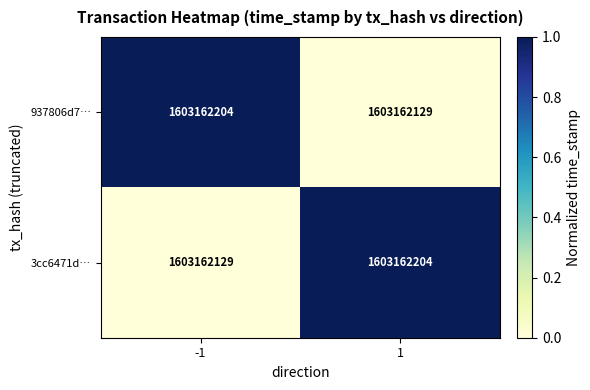

Which category has the highest value in the 3cc6471d… series?

1